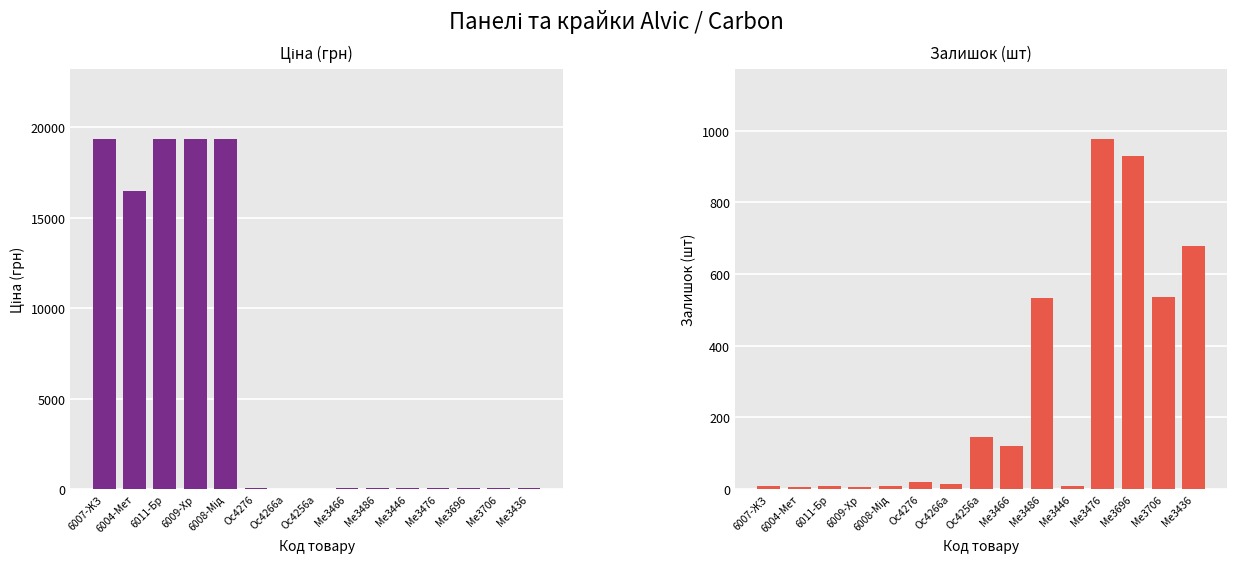

The value of Ціна at Ос4276 is 72.0. True or false?

True